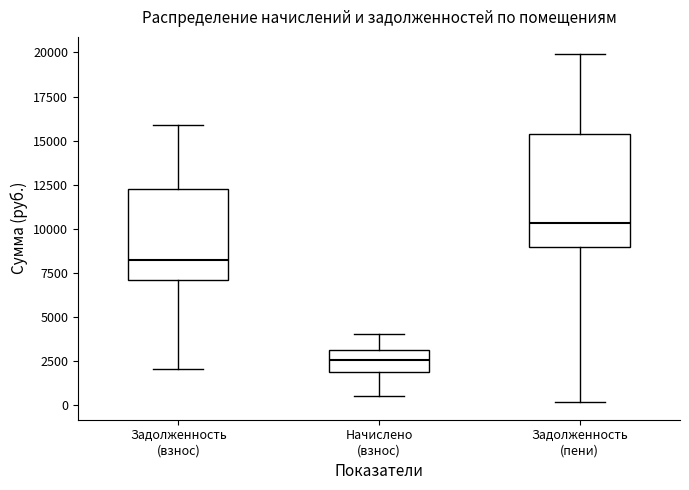

Where does the upper whisker of the box for Задолженность (пени) end on the y-axis? The values are not printed on the chart, so give them approximately, as read against the axis.

20000